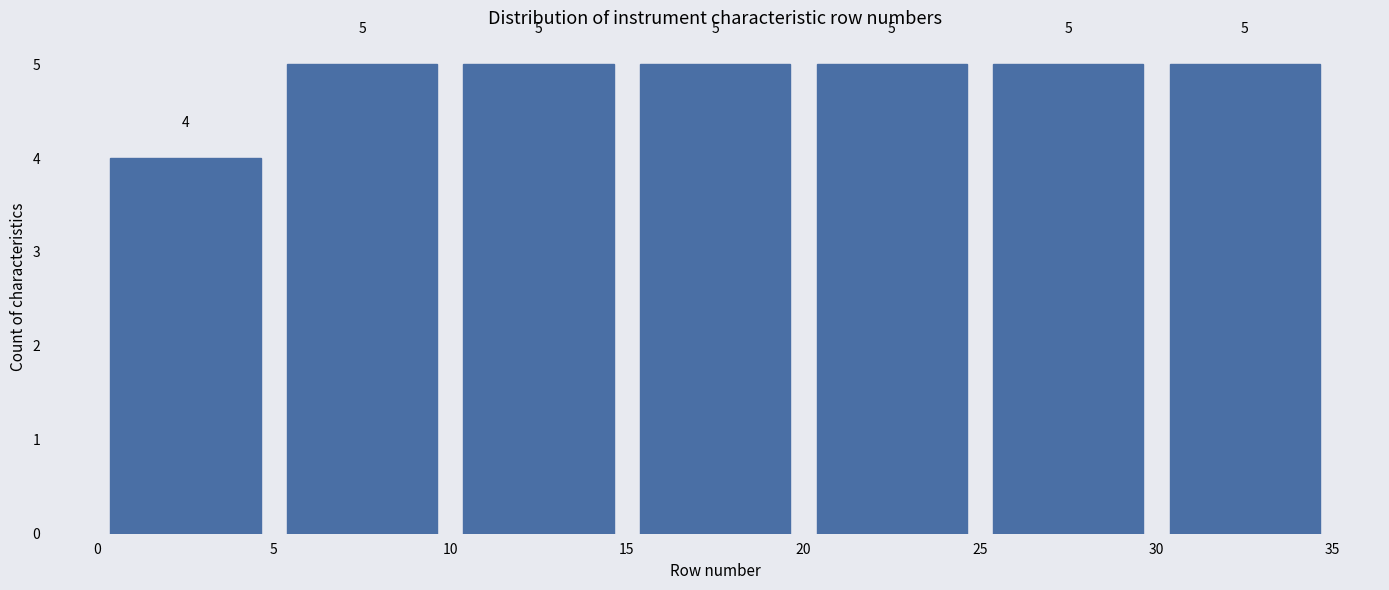

Reading left to right, list every bar in this chart as the range it spans on the x-axis followed by its height.

0 to 5: 4
5 to 10: 5
10 to 15: 5
15 to 20: 5
20 to 25: 5
25 to 30: 5
30 to 35: 5